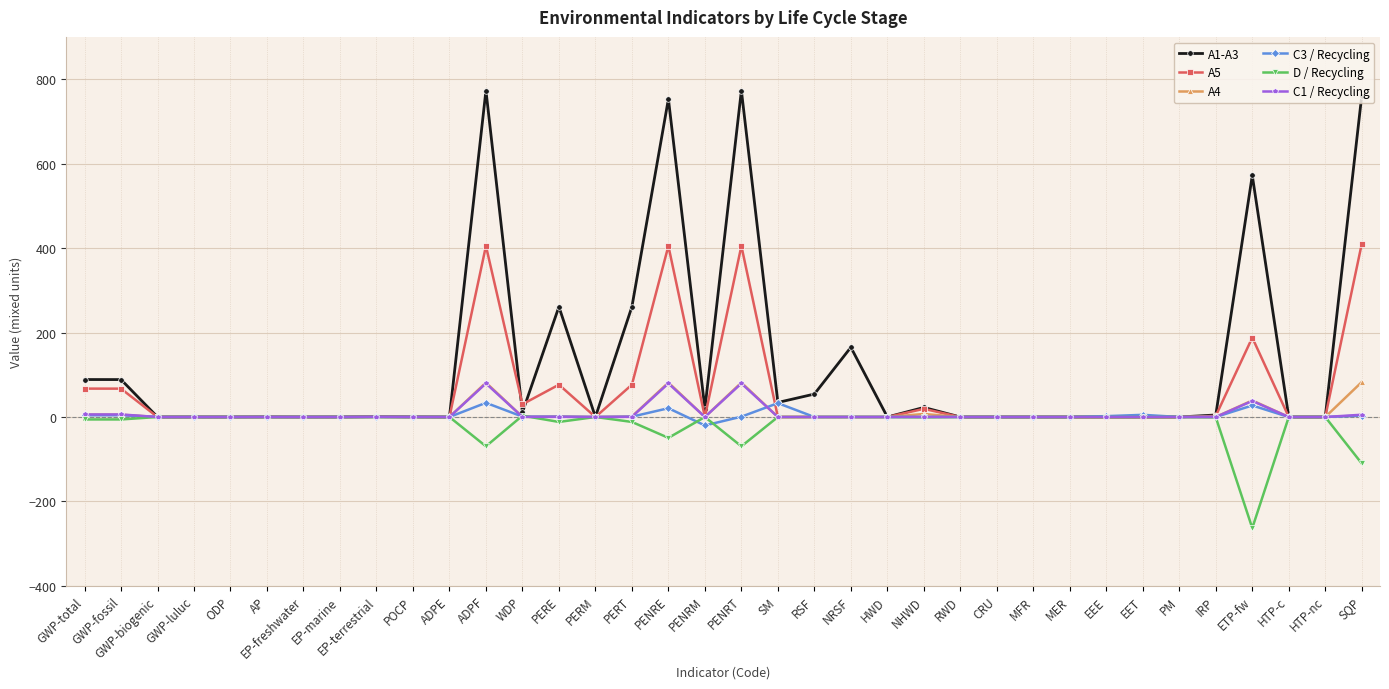

What is the total value across all series at PENRE?

1290.4